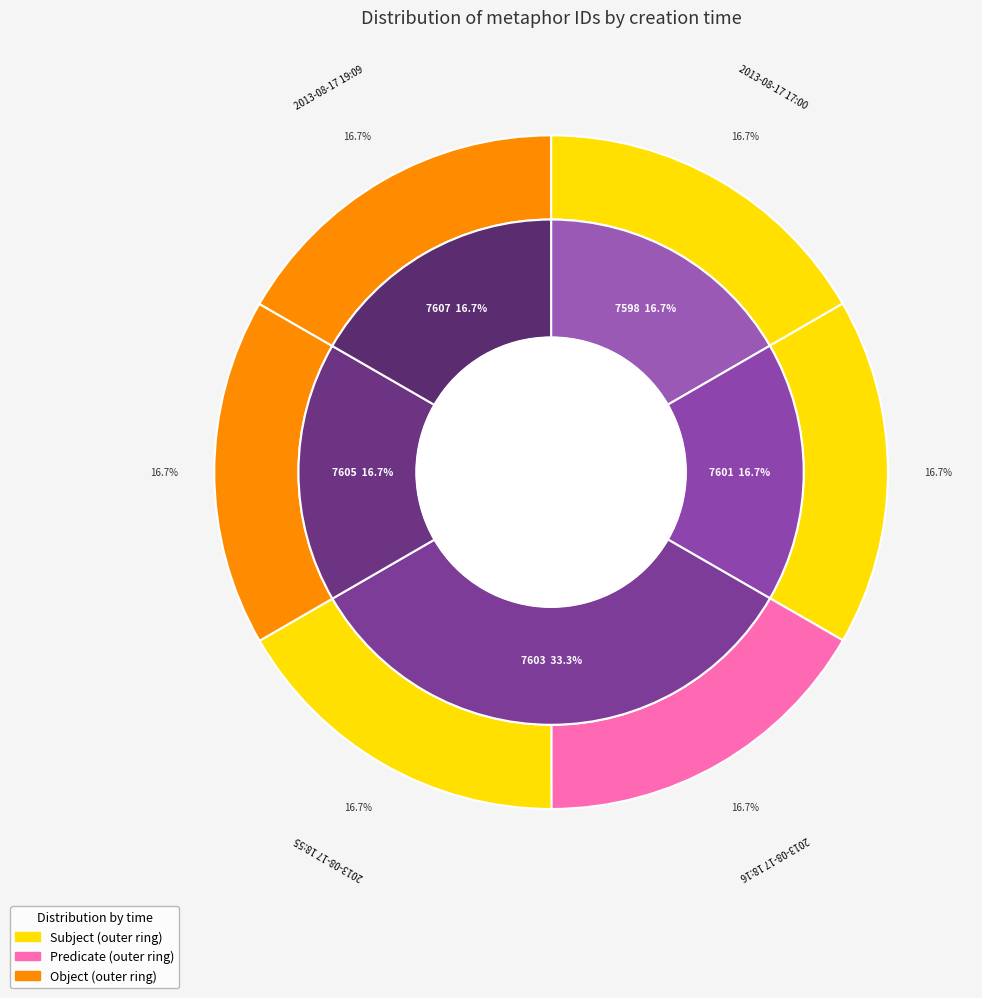

Is it true that 2013-08-17 18:16 is 17% of the pie?

True